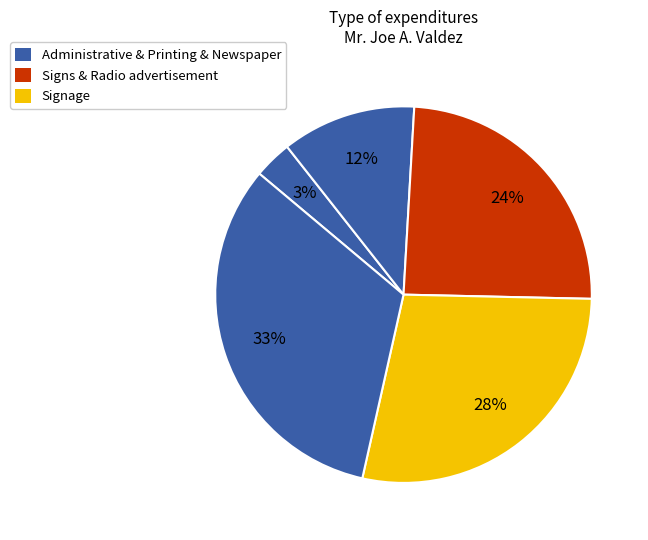

How many segments does this pie chart have?

5